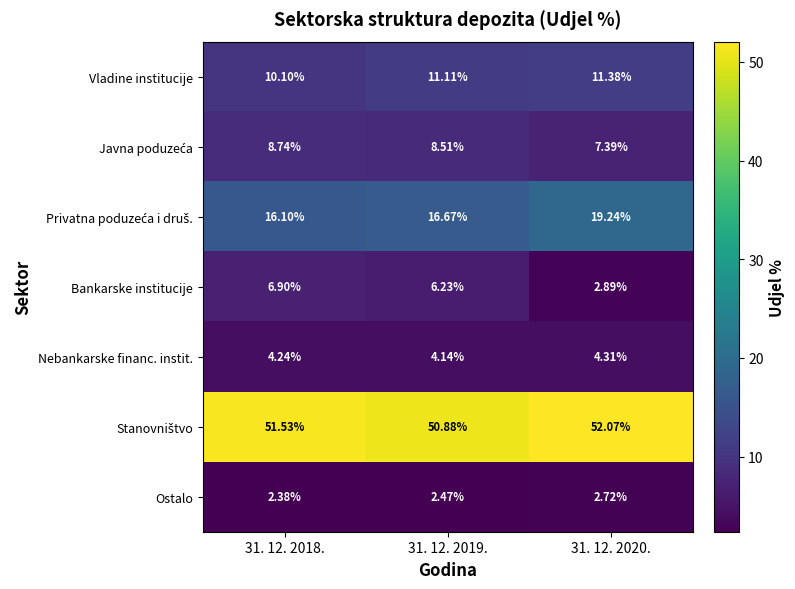

What is the greatest value displayed?

52.1